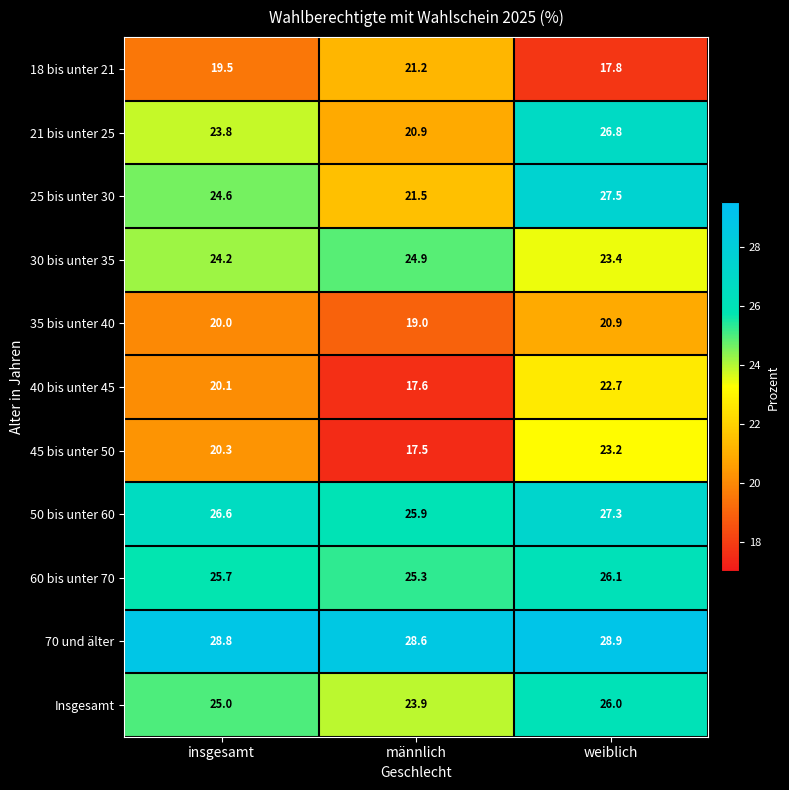

Is it true that 25 bis unter 30 equals 24.6 at insgesamt?

True